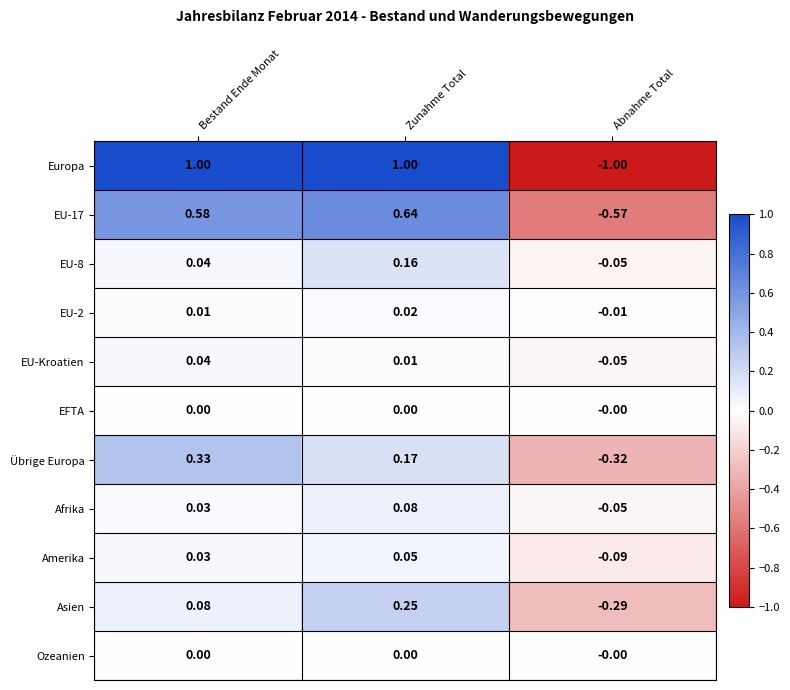

At which label does Übrige Europa reach its minimum?

Abnahme Total